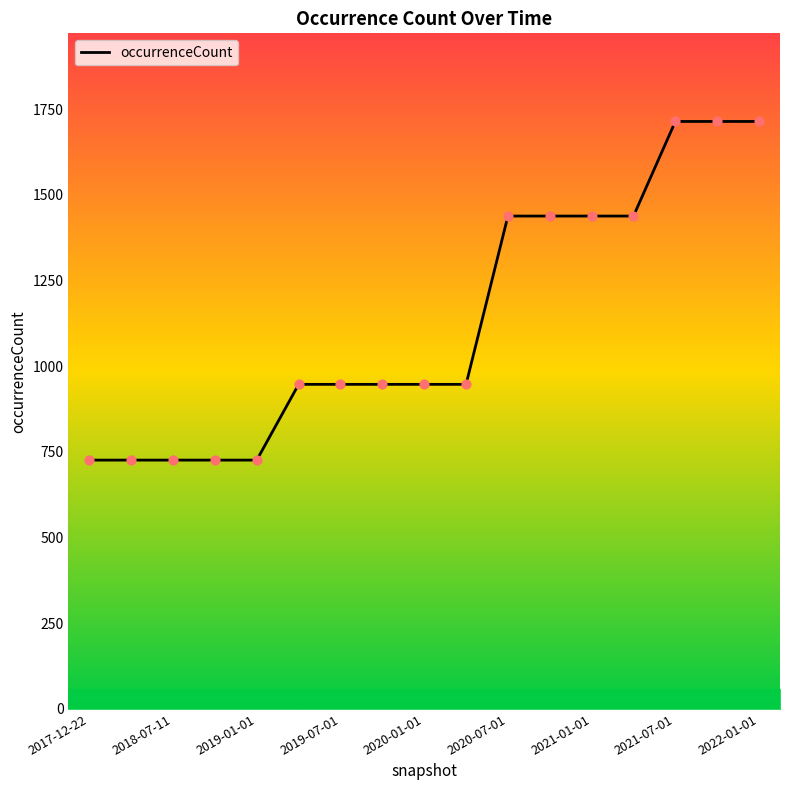

What is the ratio of the value at 10 to the value at 15?

0.8